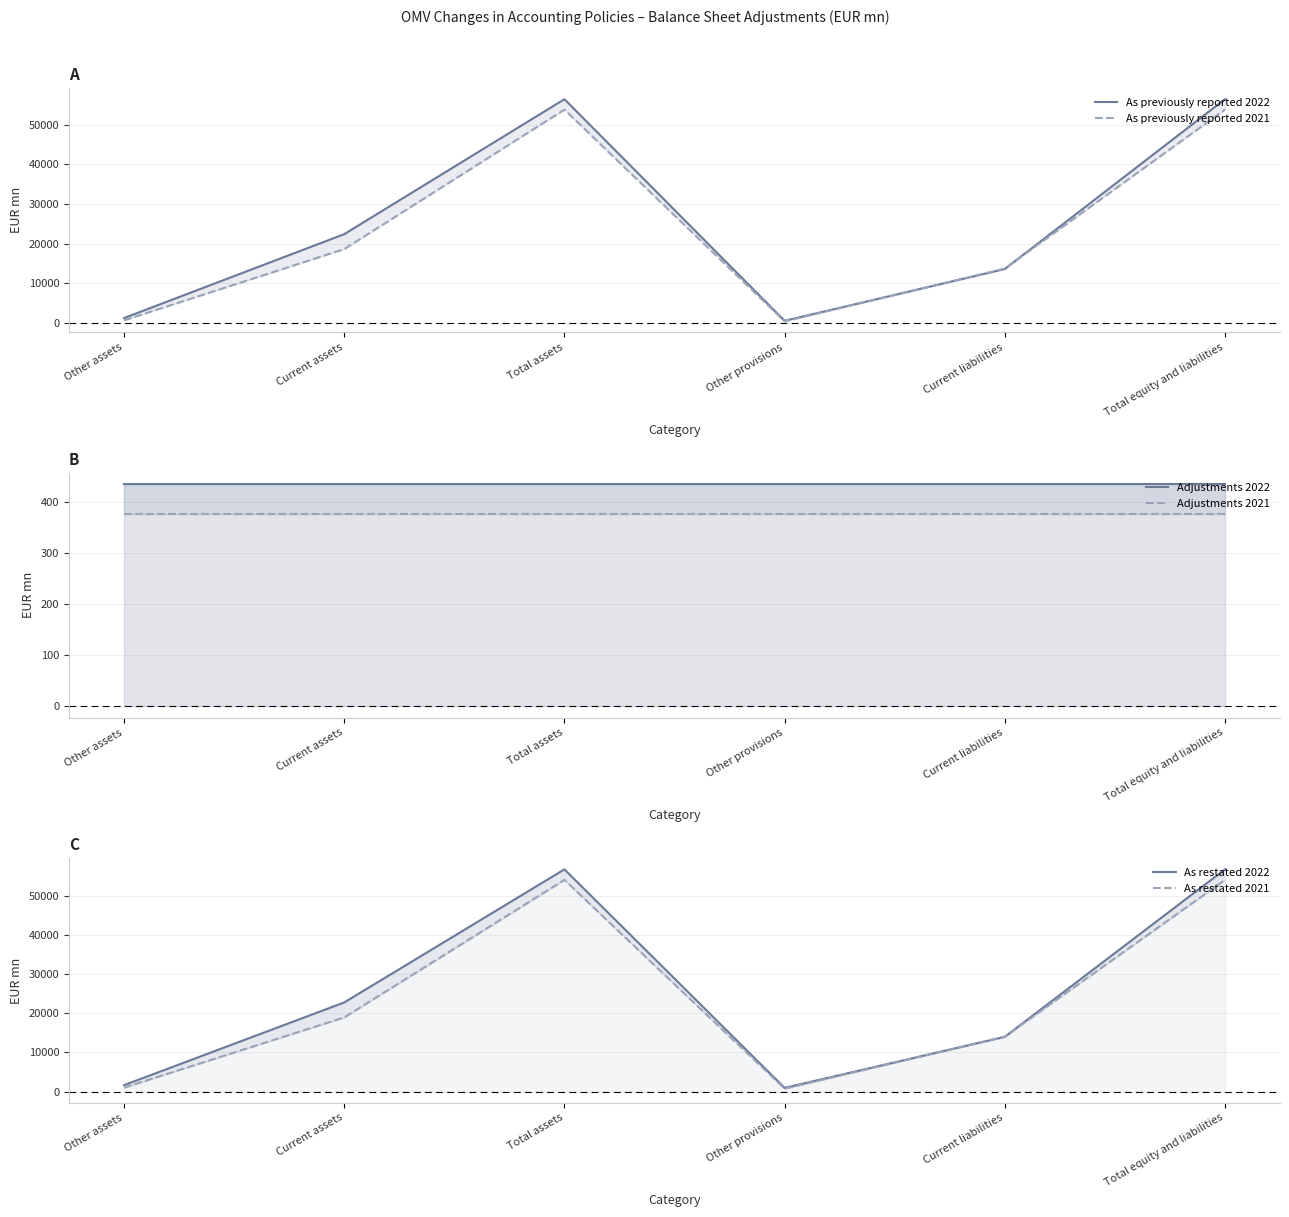

At which label does As restated 2022 first exceed 22803?

Total assets